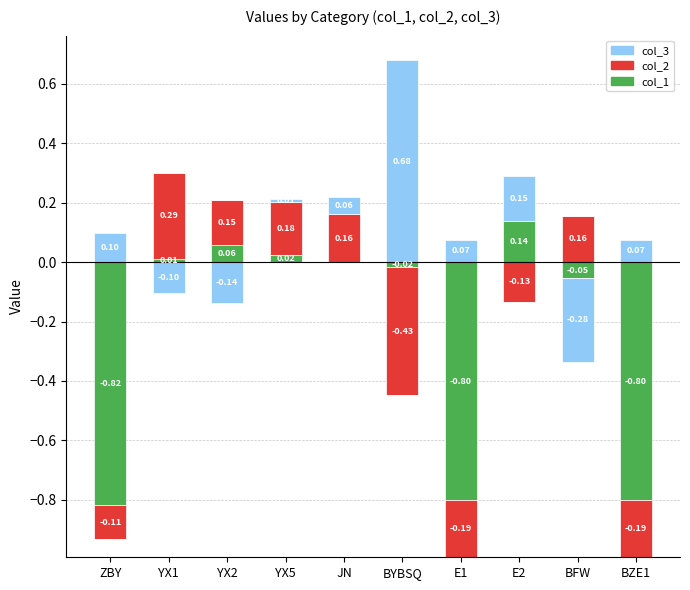

Rank the categories by col_3 value from highest to lowest.

BYBSQ, E2, ZBY, E1, BZE1, JN, YX5, YX1, YX2, BFW